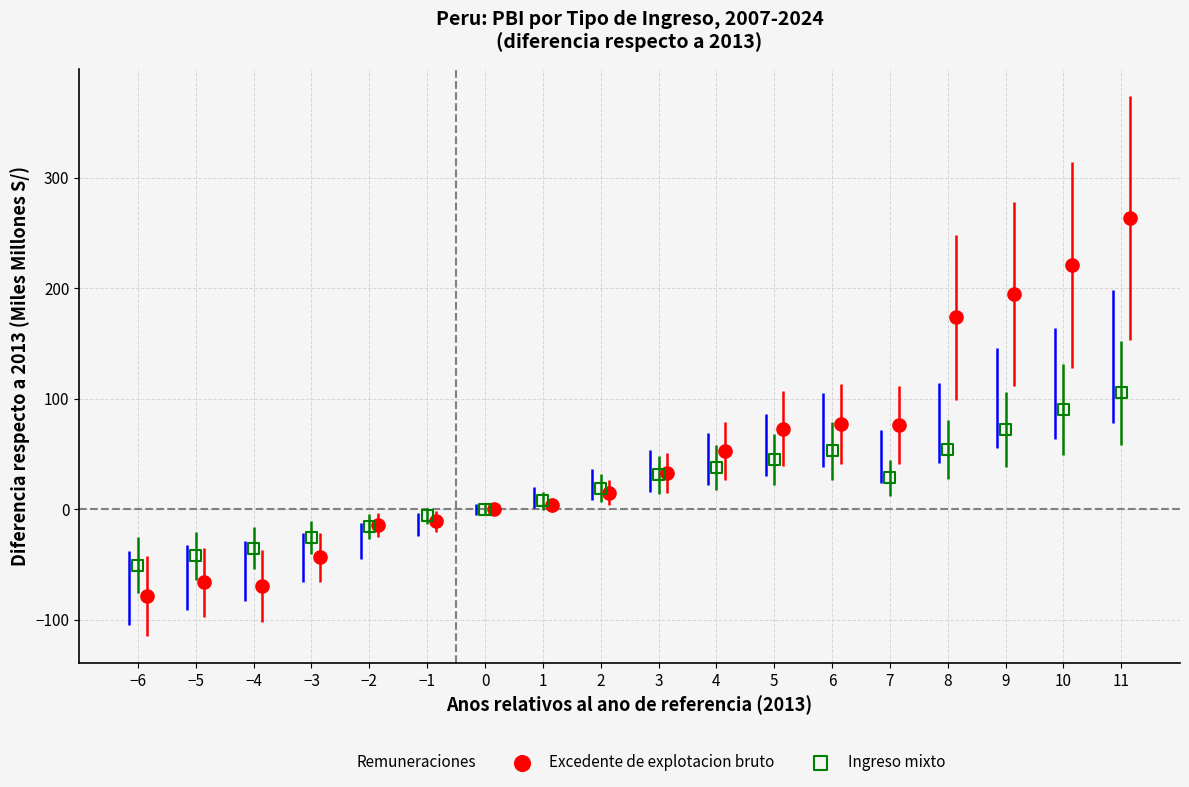

Which series has the largest Y range (max minus min)?

Excedente de explotacion bruto